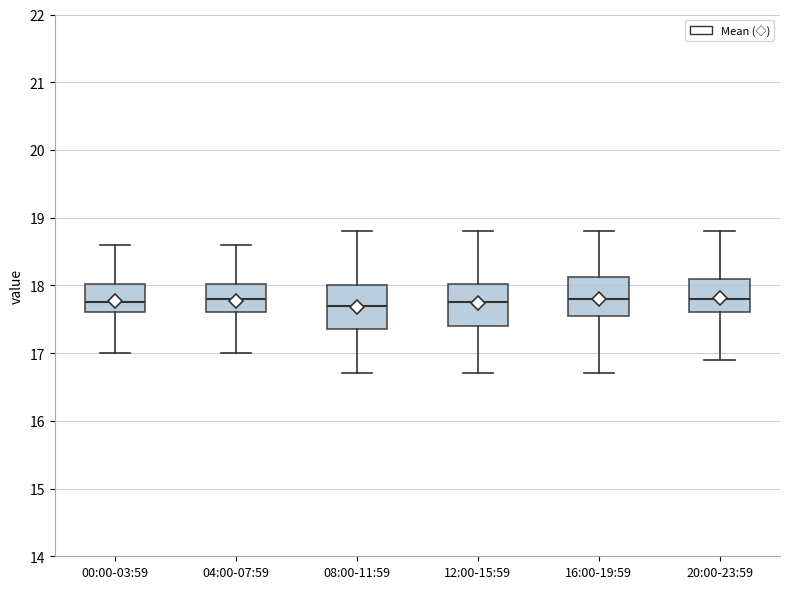

Reading left to right, read every box against the y-axis: the position of its median line, the range the box covers, and the ends of its whiskers. The values are not printed on the chart, so give them approximately, as read against the axis.

00:00-03:59: median 17.8, box 17.6 to 18.0, whiskers 17.0 to 18.6
04:00-07:59: median 17.8, box 17.6 to 18.0, whiskers 17.0 to 18.6
08:00-11:59: median 17.7, box 17.4 to 18.0, whiskers 16.7 to 18.8
12:00-15:59: median 17.8, box 17.4 to 18.0, whiskers 16.7 to 18.8
16:00-19:59: median 17.8, box 17.6 to 18.1, whiskers 16.7 to 18.8
20:00-23:59: median 17.8, box 17.6 to 18.1, whiskers 16.9 to 18.8